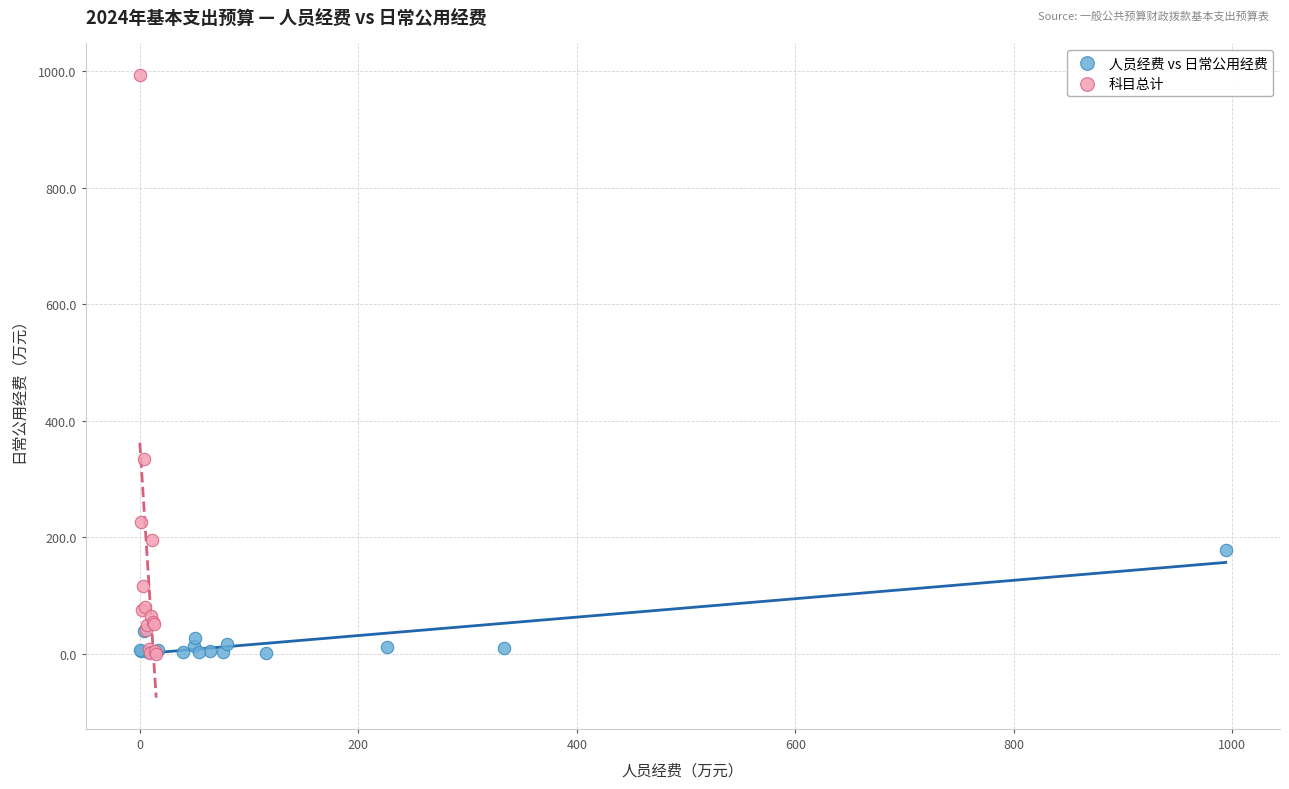

Which series reaches the maximum Y coordinate?

科目总计